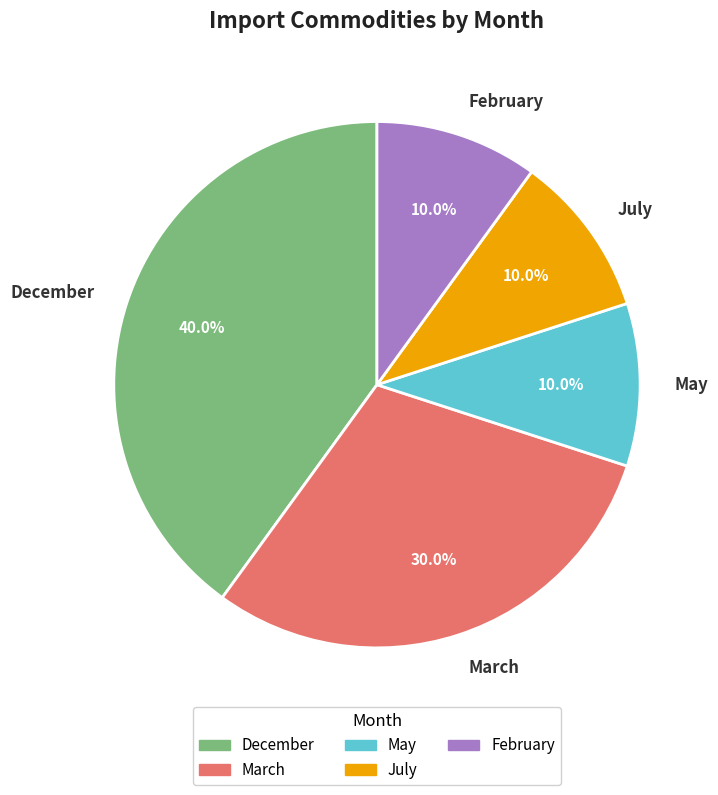

Count the number of slices in the pie.

5